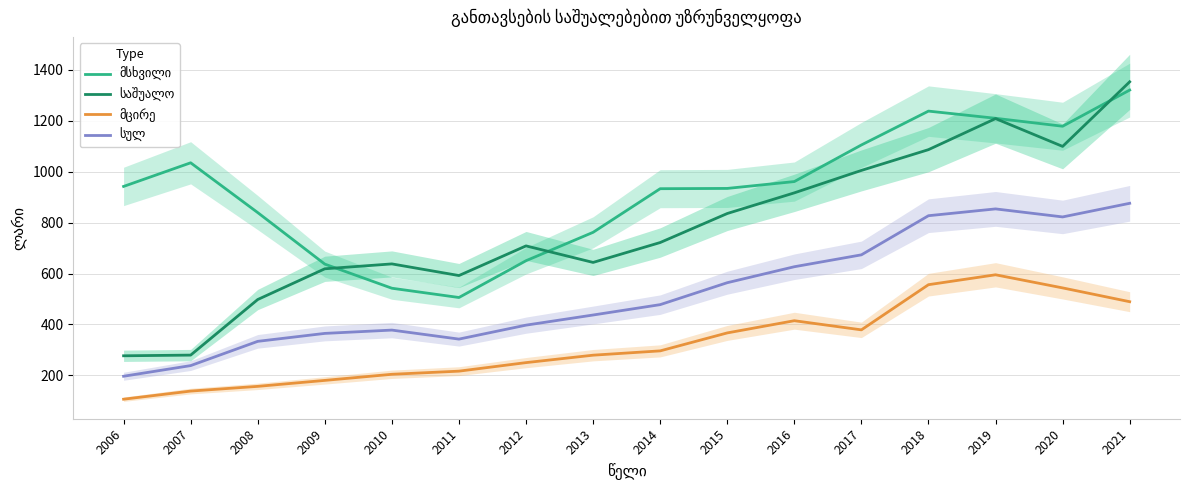

At which category is the sum across all series the highest?

2021